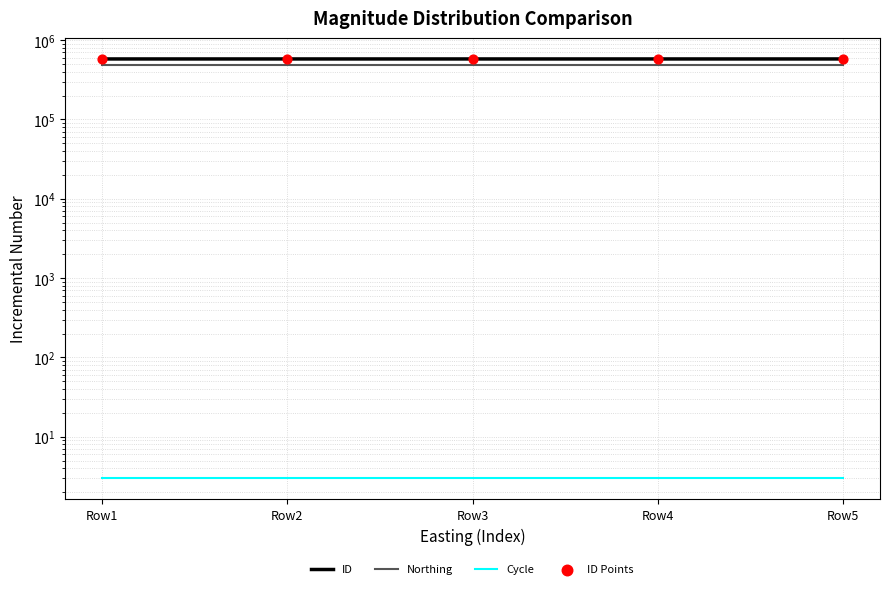

Which series reaches the minimum Y coordinate?

Cycle